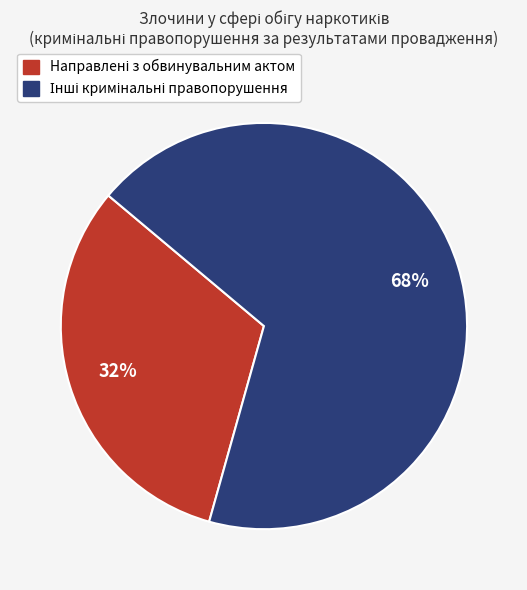

Is there any slice that represents more than half of the pie?

Yes